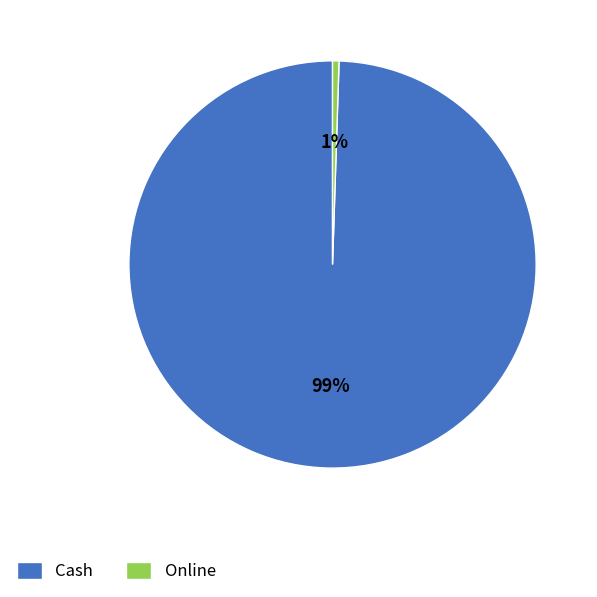

How many slices are in this pie chart?

2